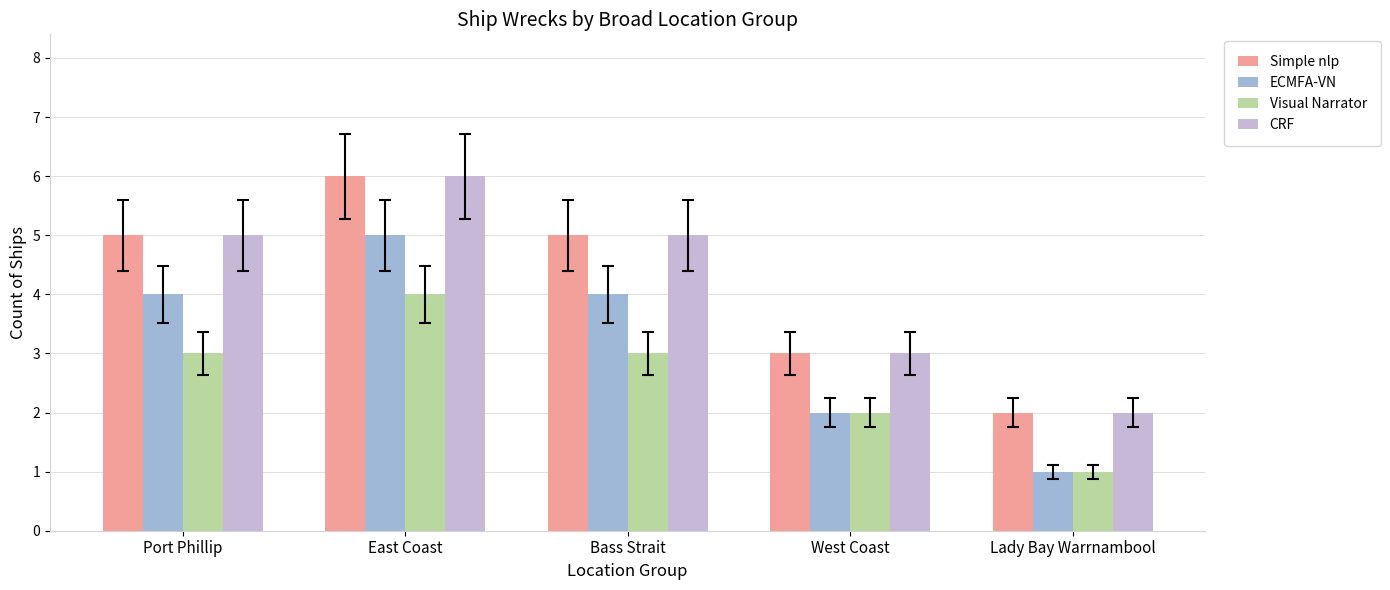

What is the value of the CRF bar at the 3rd from the left?

5